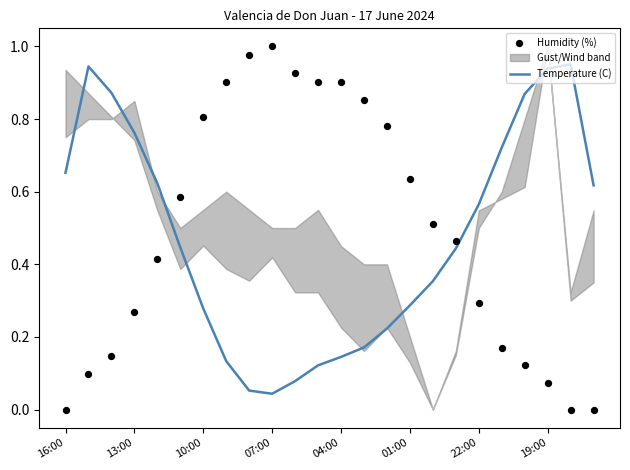

The Temperature (C) series shows 1.1 at 13:00. True or false?

False